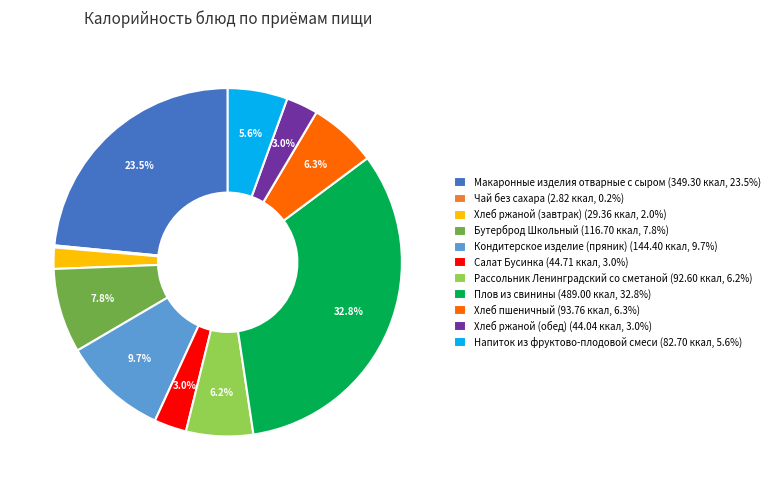

What percentage is NOT represented by Бутерброд Школьный?

92.2%